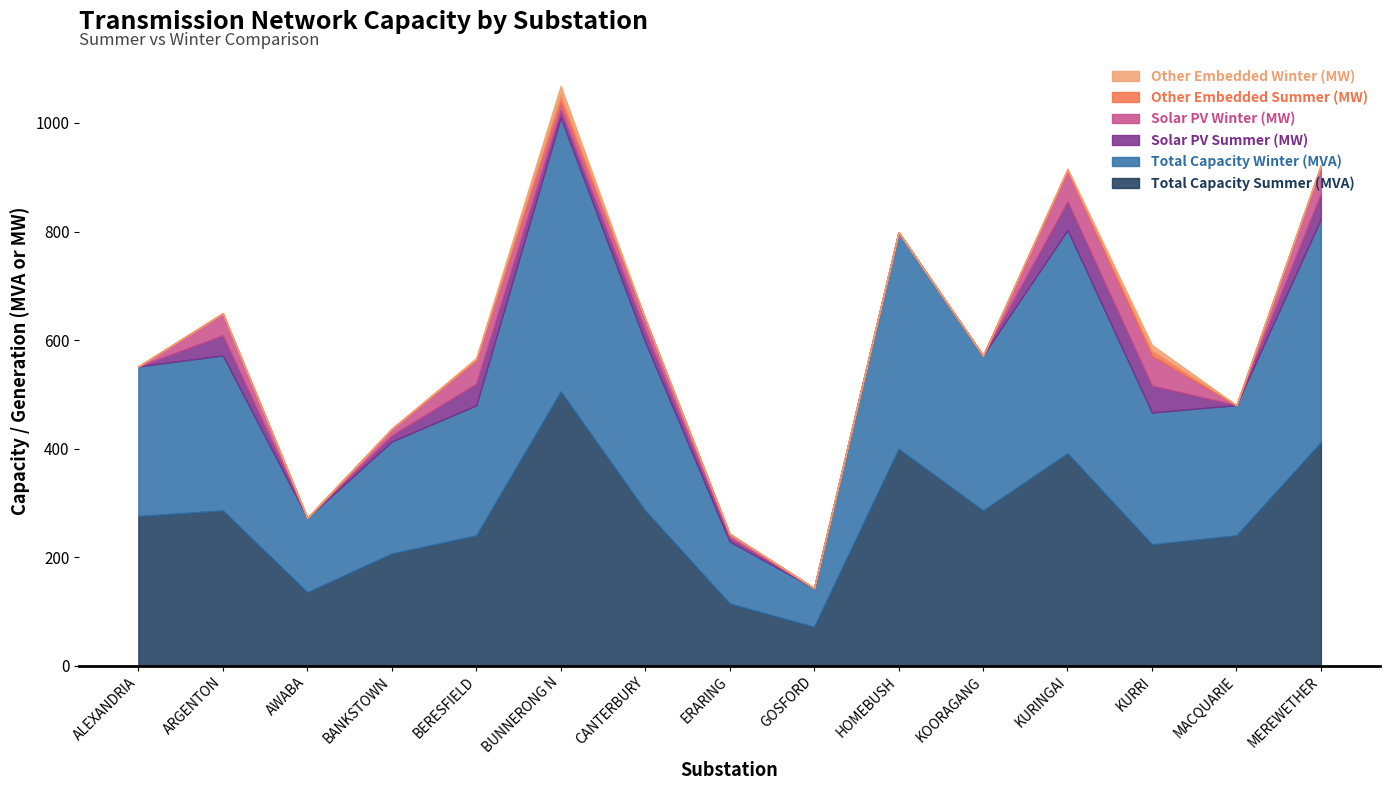

What is the value of the Solar PV Summer (MW) point at the 6th from the left?

13.7